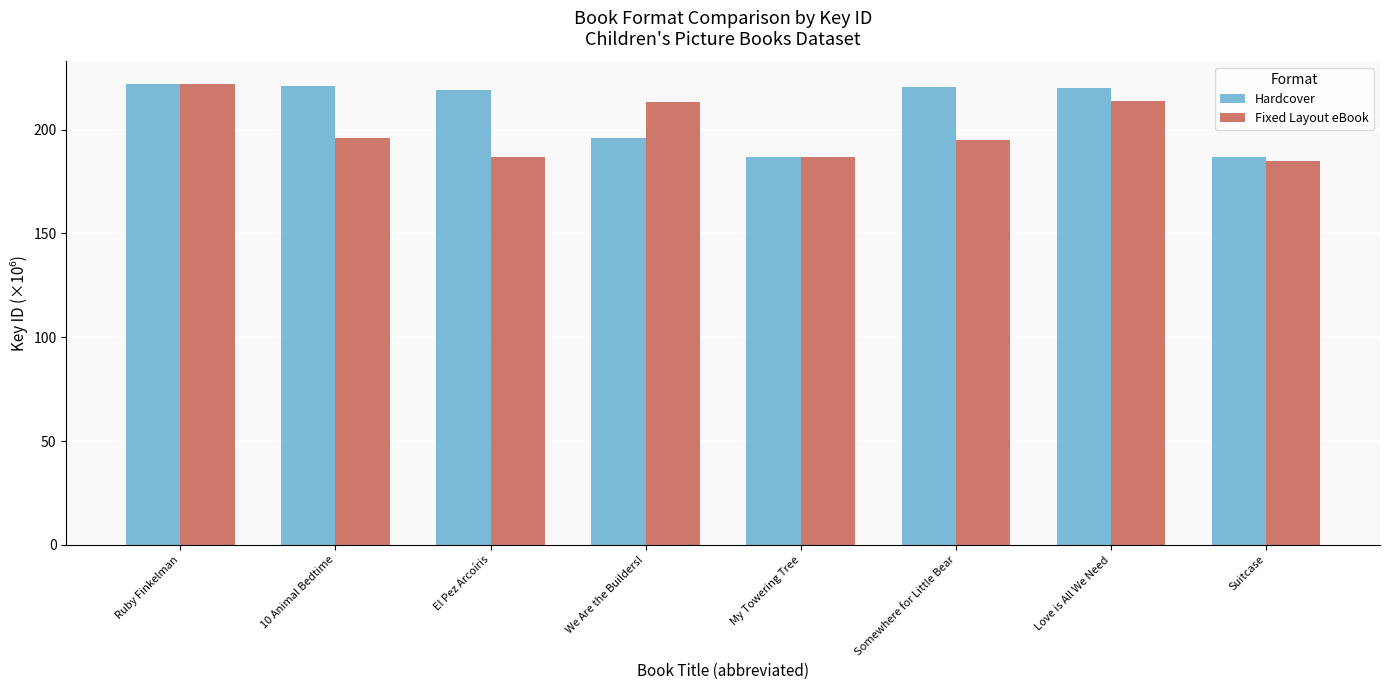

What is the spread (max minus min) of values at El Pez Arcoíris?

32.6